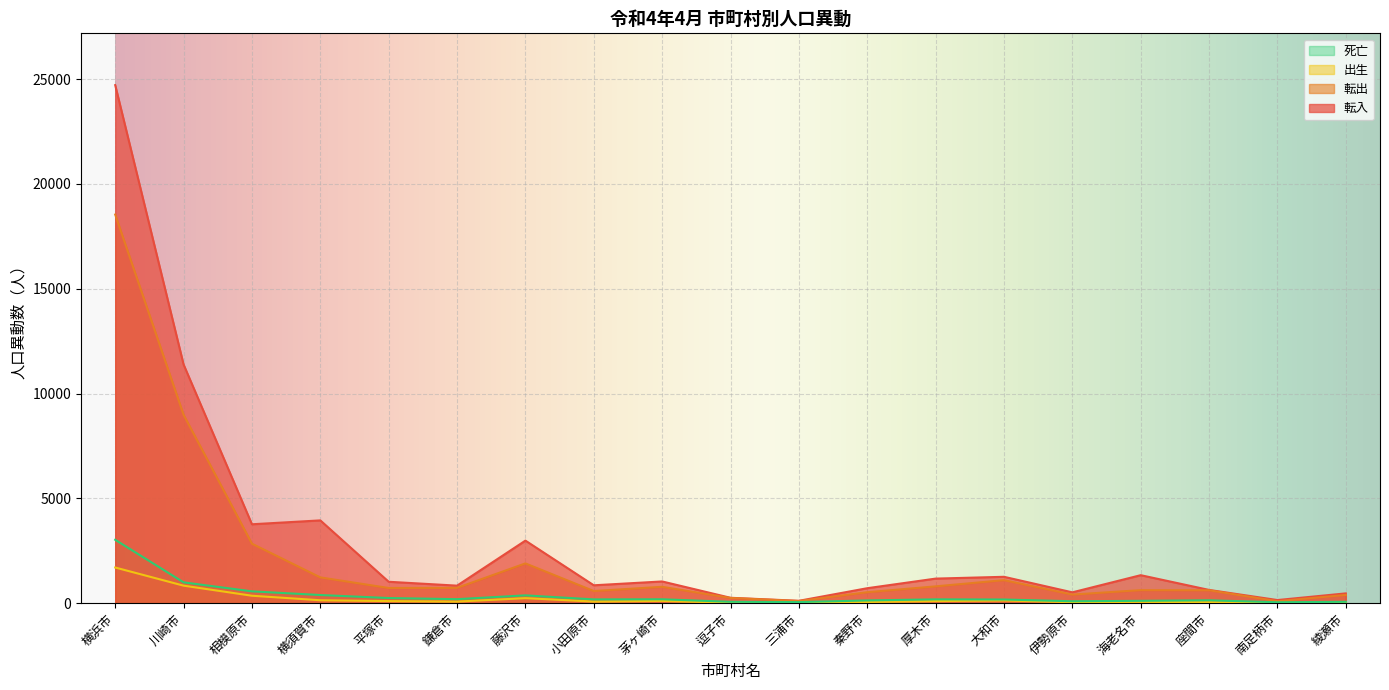

How many interior local peaks does the 出生 series have?

4